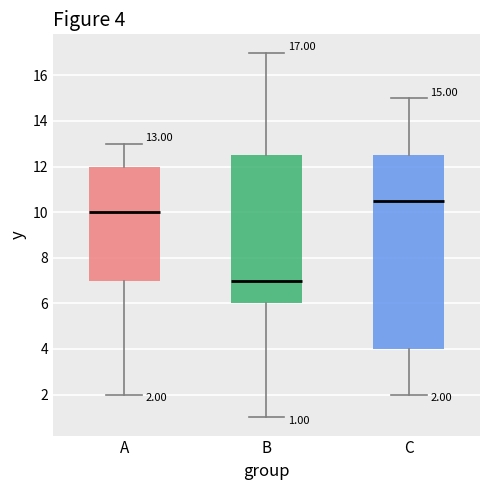

Which box's median line is the lowest?

B